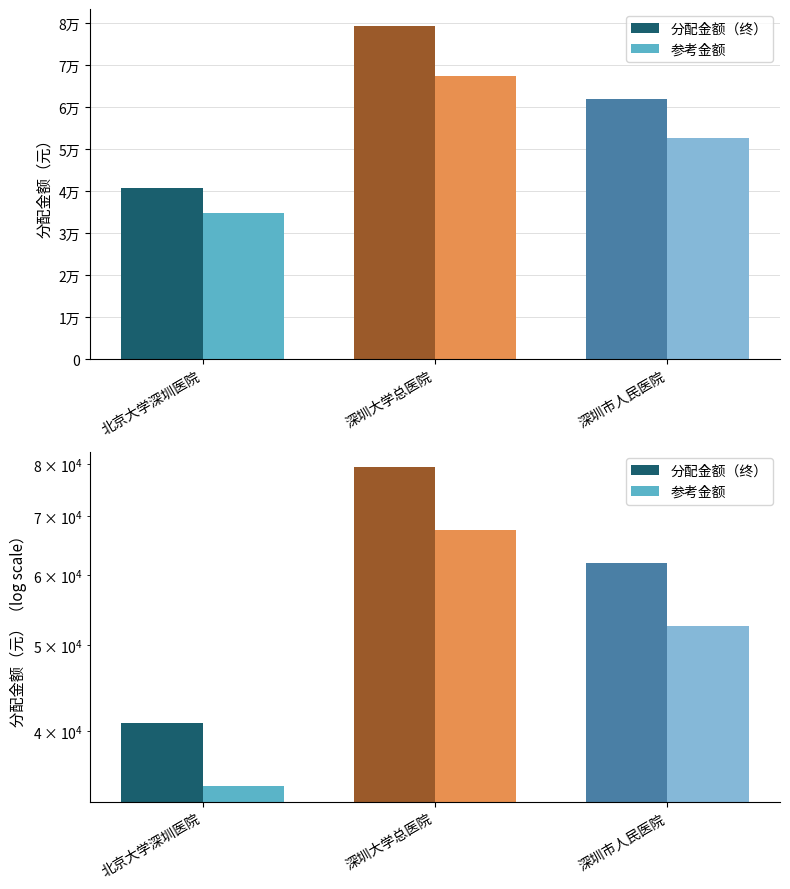

List the series in order of their overall mean, lowest first.

参考金额, 分配金额（终）